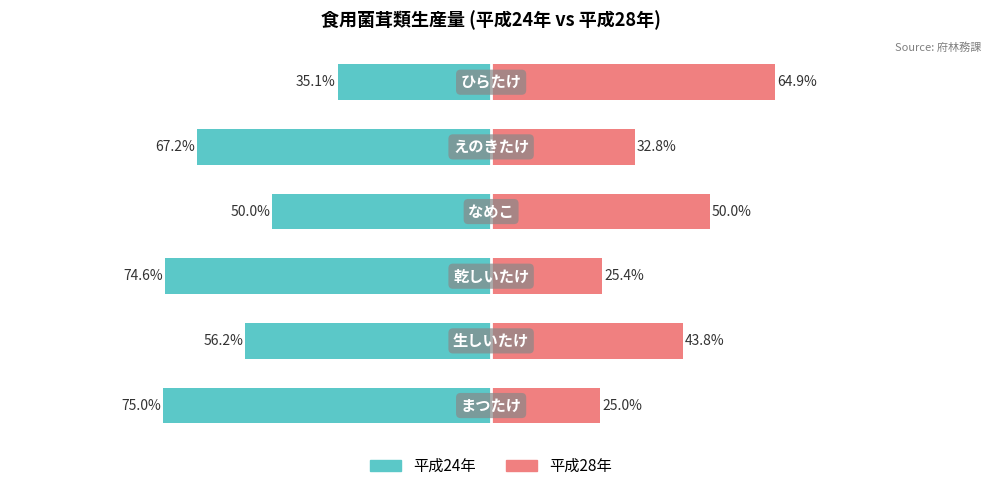

Is the value of 平成24年 at 0 greater than the value of 平成28年 at 4?

No